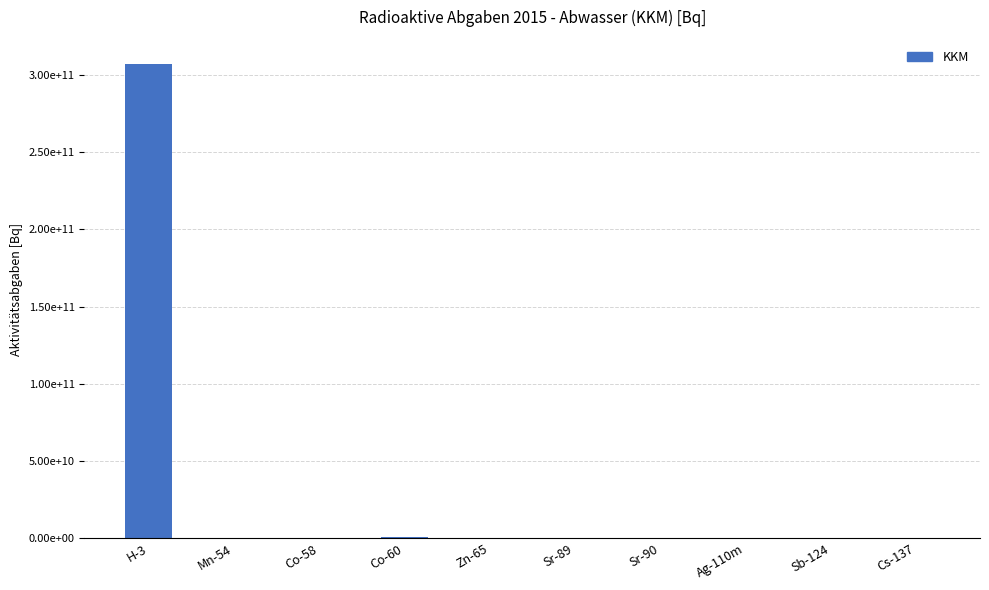

What is the maximum value shown in the chart?

307490955100.0